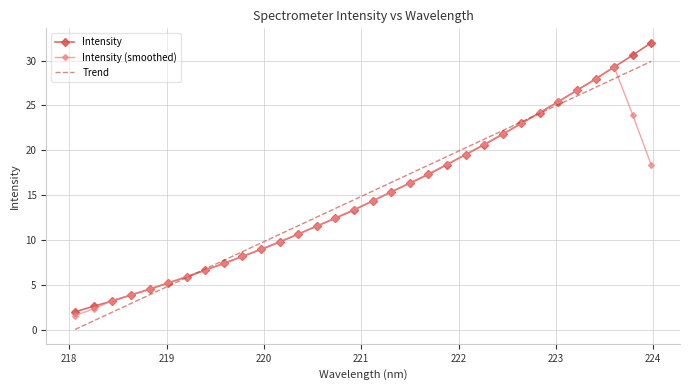

Which series has the largest range (max minus min)?

Intensity